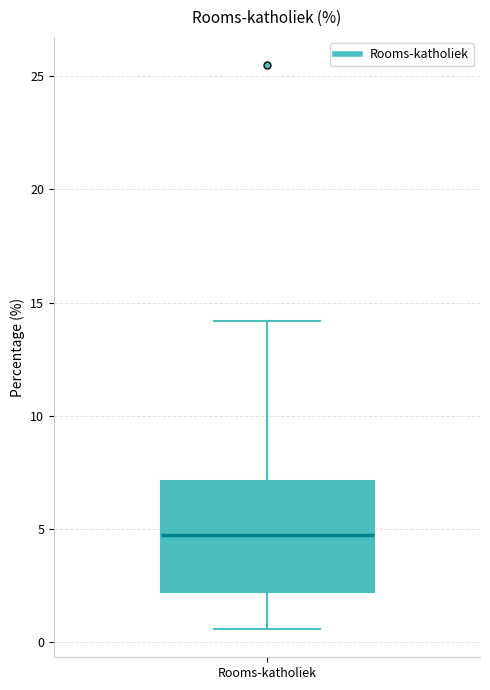

Read this box plot against the y-axis: the position of the median line, the range covered by the box, and the ends of both whiskers. The values are not printed on the chart, so give them approximately, as read against the axis.

median 4.5, box 2.0 to 7.0, whiskers 0.5 to 14.0